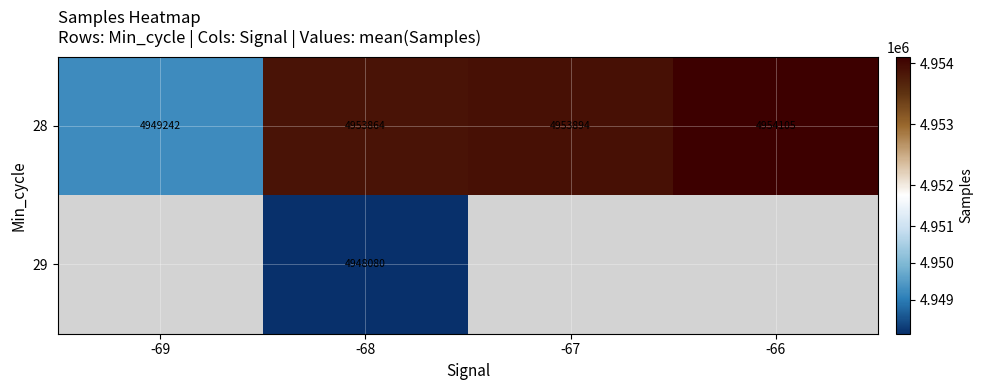

What is the minimum value for 28?

4949242.0